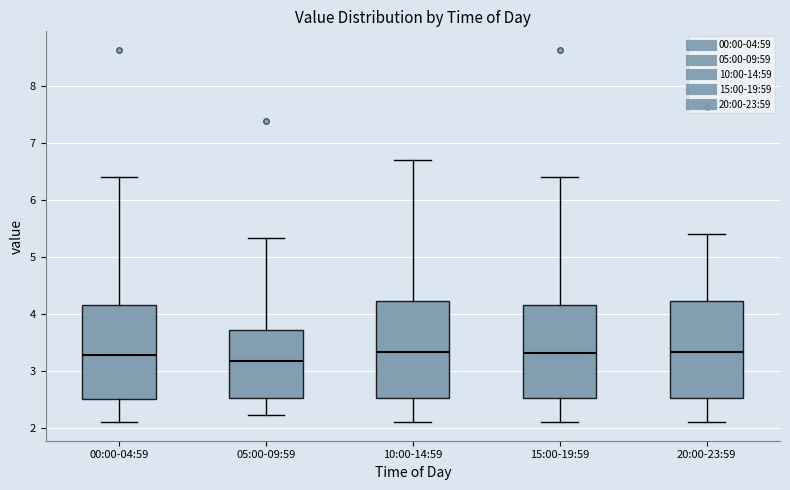

Reading left to right, transcribe this box plot: for each box, give where its median line is, the range the box spans, and where its two whiskers end, as read against the y-axis. The values are not printed on the chart, so give them approximately, as read against the axis.

00:00-04:59: median 3.3, box 2.5 to 4.2, whiskers 2.1 to 6.4
05:00-09:59: median 3.2, box 2.5 to 3.7, whiskers 2.2 to 5.3
10:00-14:59: median 3.3, box 2.5 to 4.2, whiskers 2.1 to 6.7
15:00-19:59: median 3.3, box 2.5 to 4.2, whiskers 2.1 to 6.4
20:00-23:59: median 3.3, box 2.5 to 4.2, whiskers 2.1 to 5.4